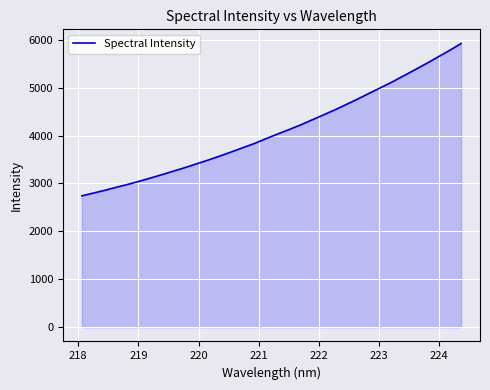

What is the difference between the maximum and minimum values?

3178.1